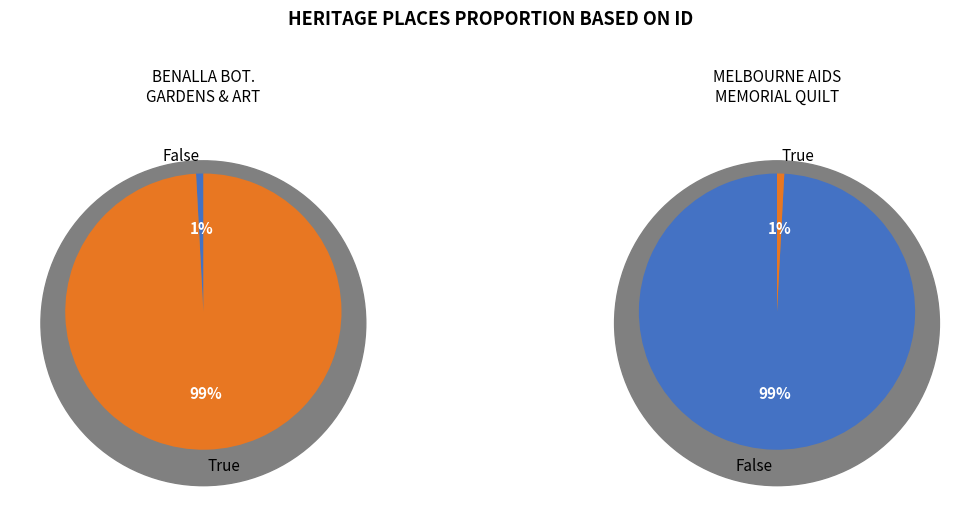

Which has a higher value, BENALLA BOTANICAL GARDENS AND ART GALLERY or MELBOURNE AIDS MEMORIAL QUILT?

MELBOURNE AIDS MEMORIAL QUILT